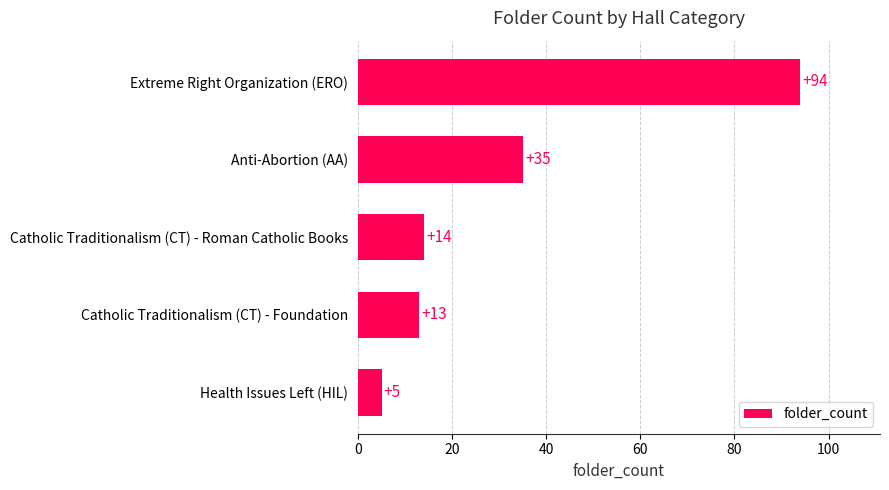

What is the difference between the maximum and minimum values?

89